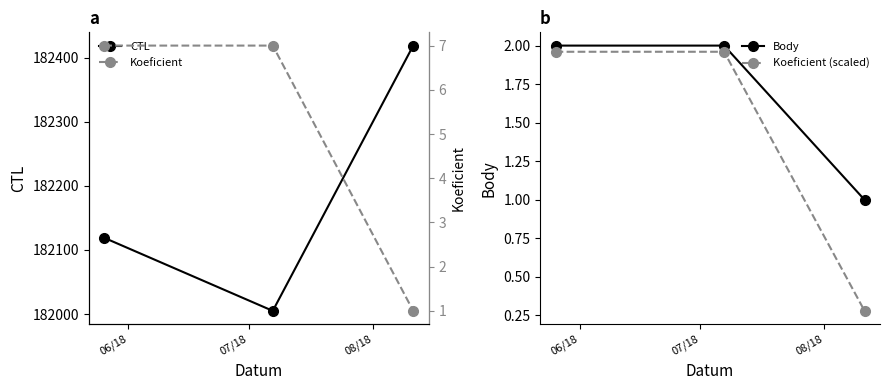

What is the average value of the Koeficient (scaled) series?

1.4